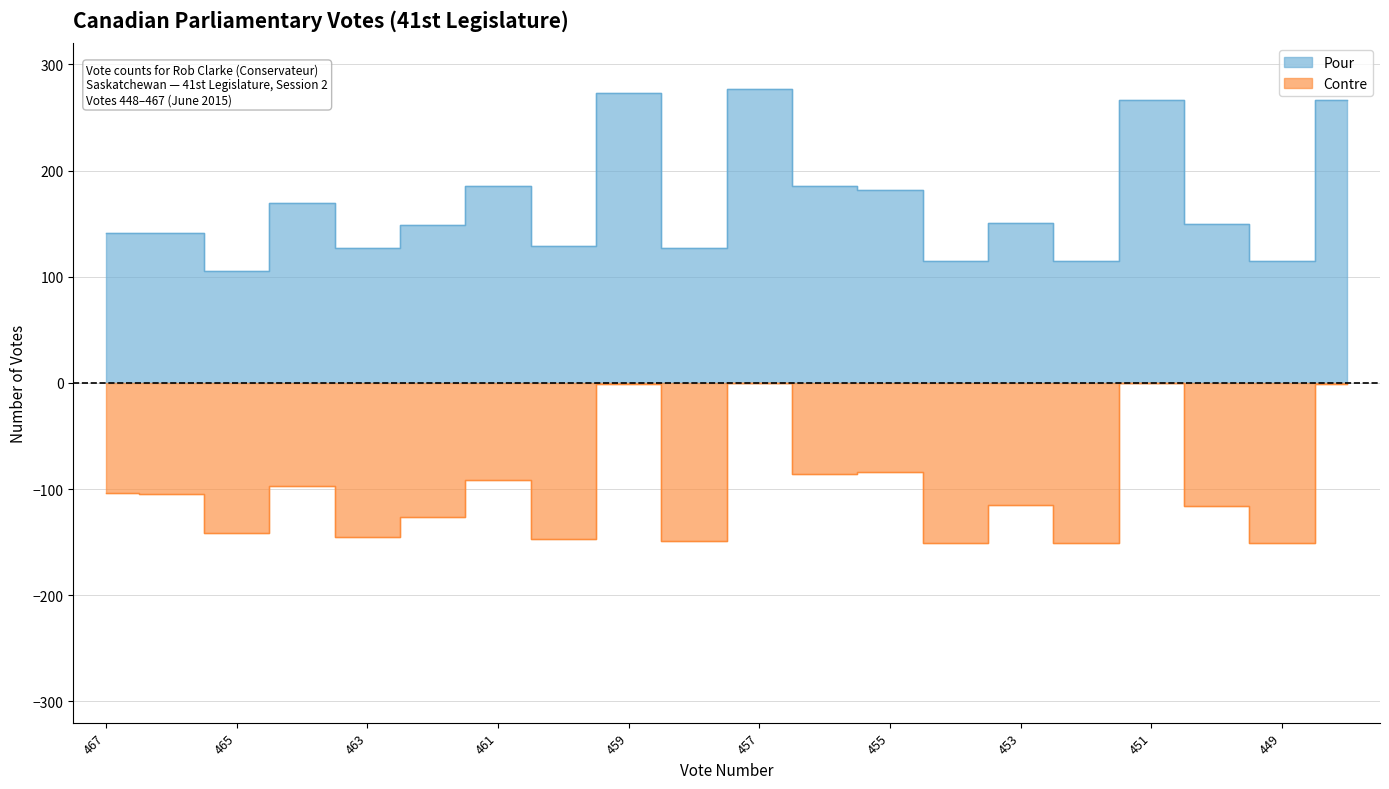

The value of Pour at 459 is 273. True or false?

True